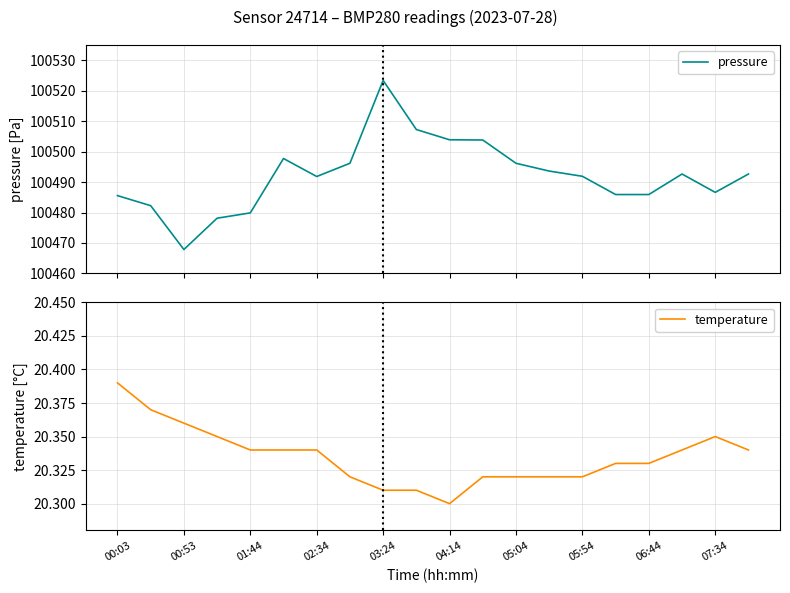

At which label does temperature reach its minimum?

04:14